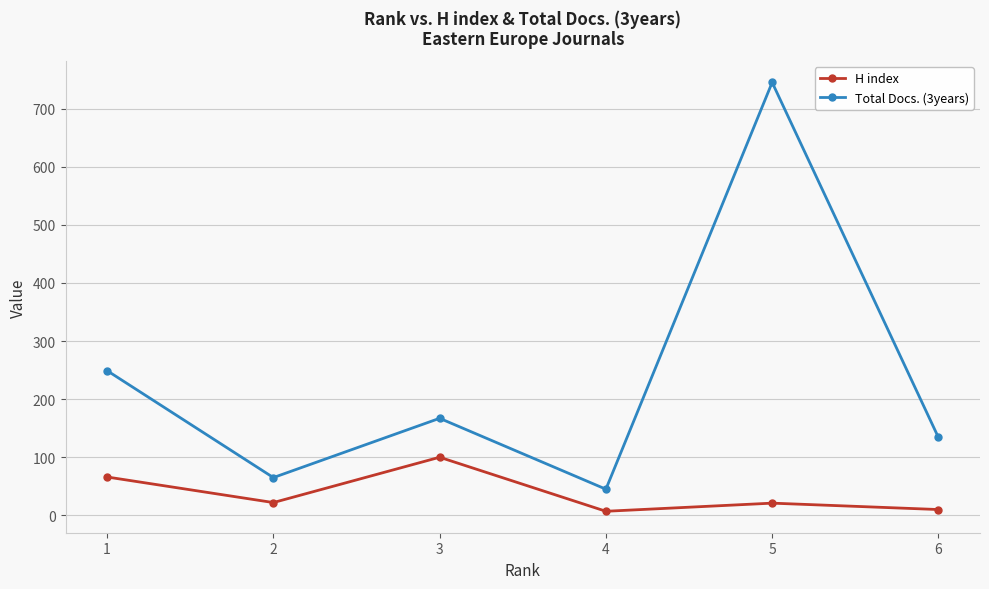

True or false: H index has more than 1 interior local peaks.

True